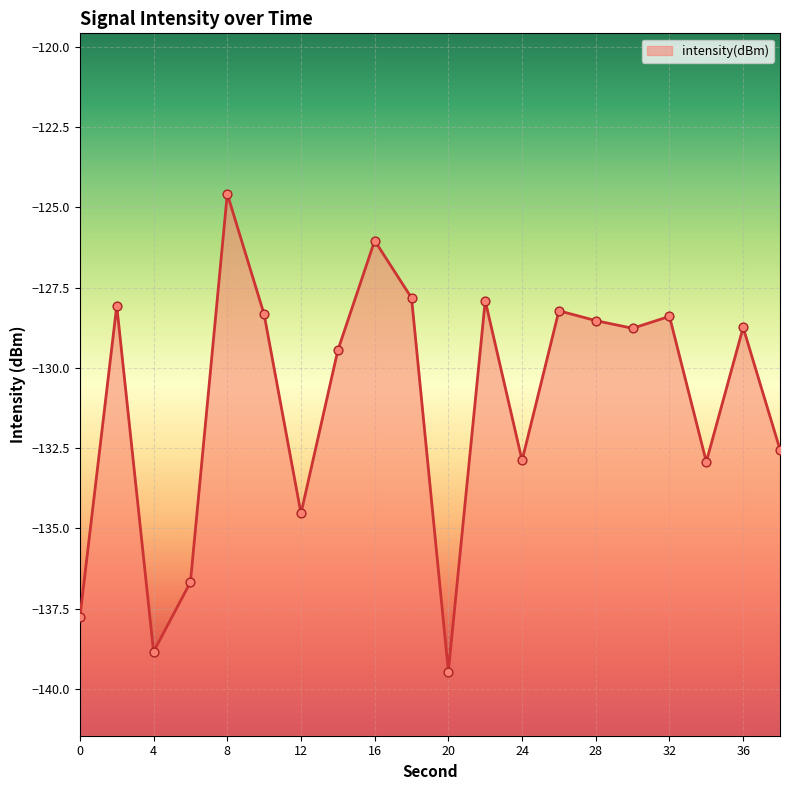

Which has a higher value, 26 or 28?

26